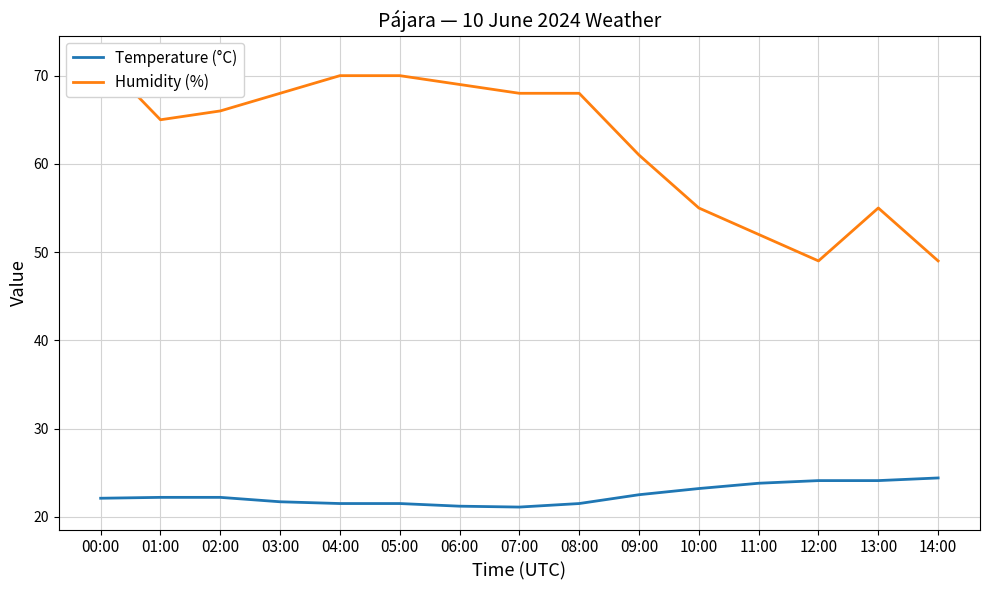

At which category is the sum across all series the highest?

00:00